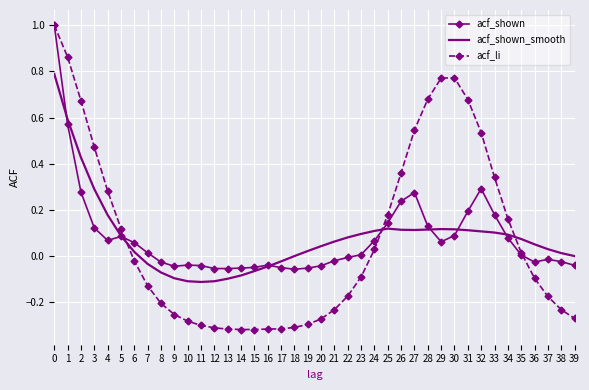

Between 6 and 20, which series saw the biggest shift?

acf_li